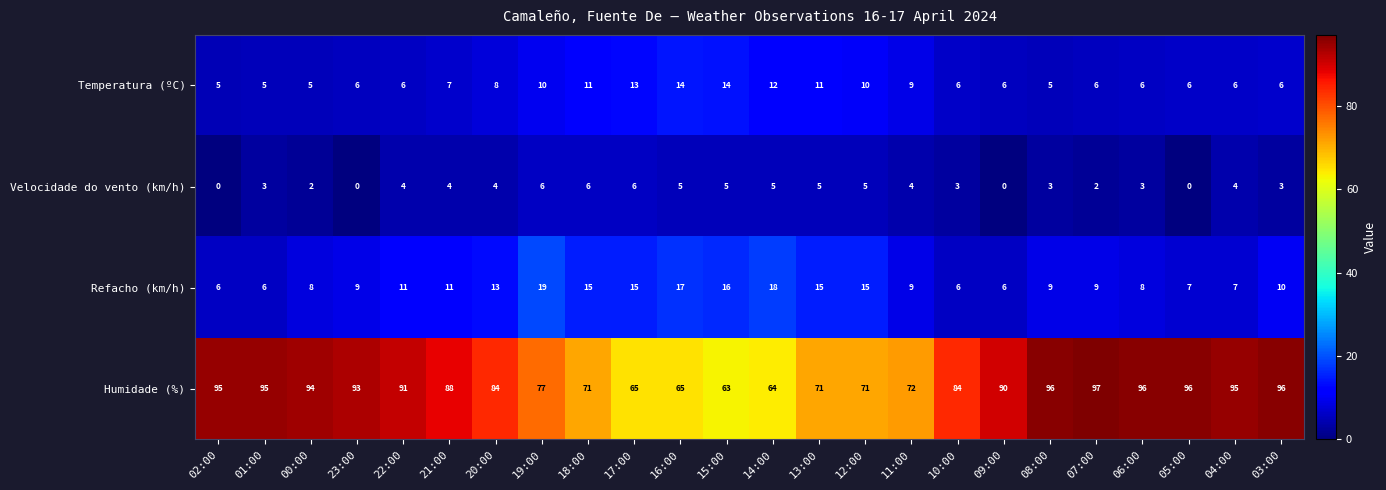

How many data points does each series have?

24